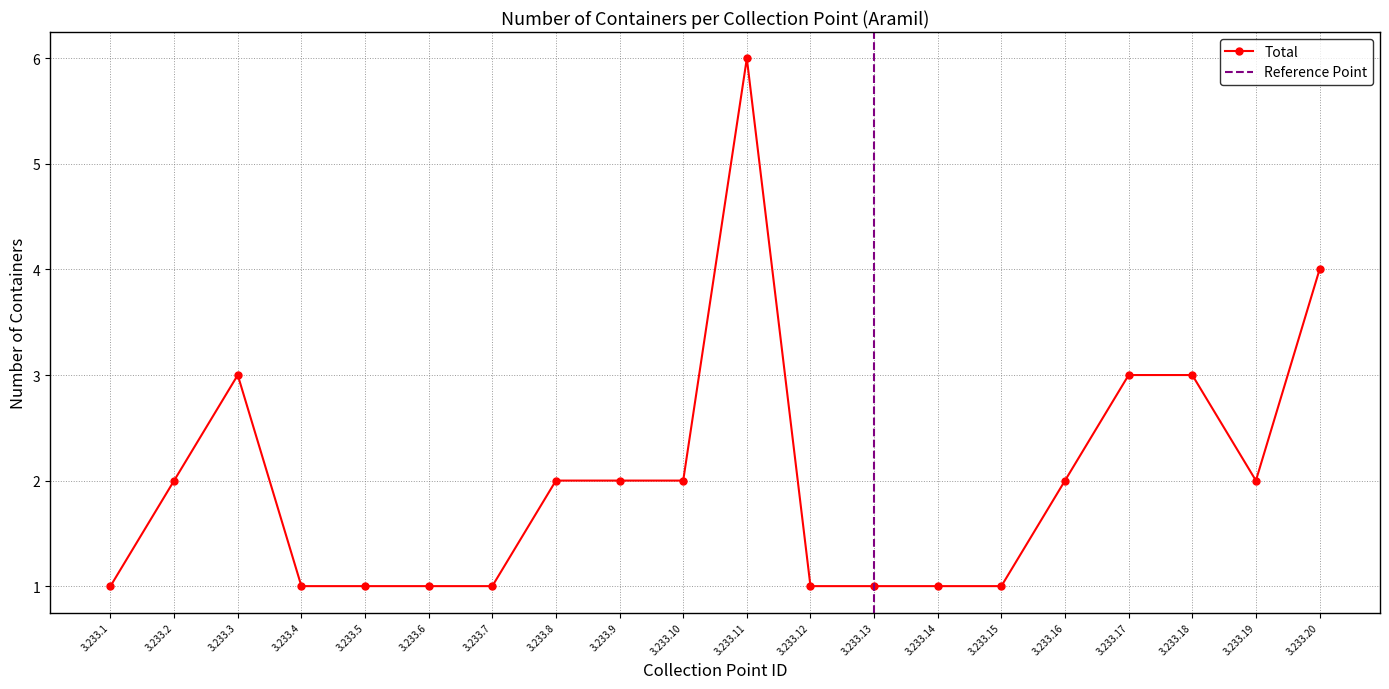

The chart shows a value of 0 at 3.233.10. True or false?

False